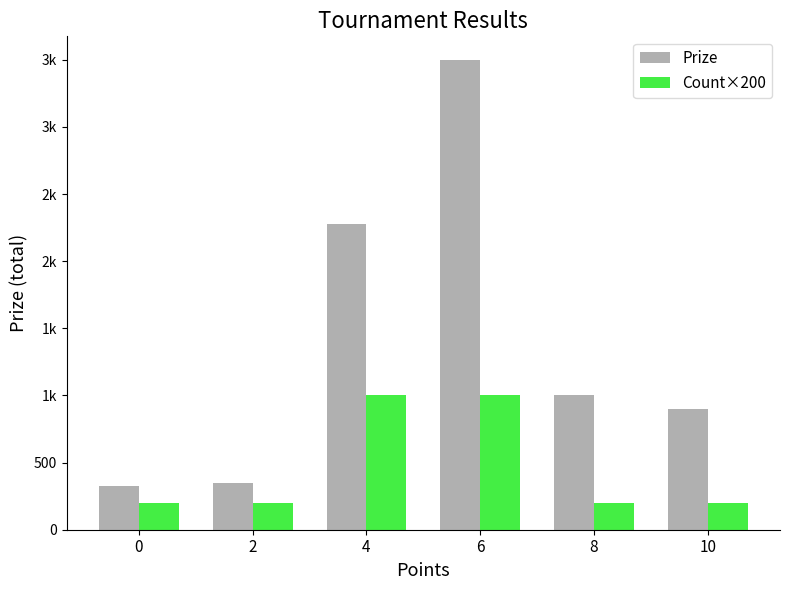

Where does the Prize series first go above 1000?

4